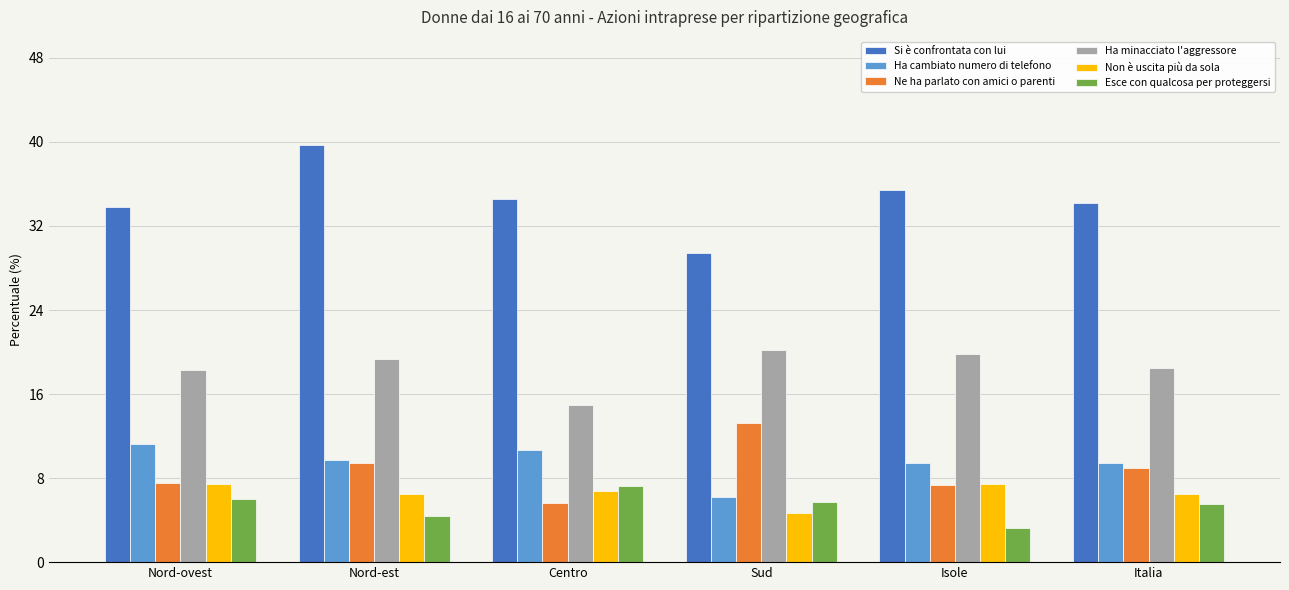

True or false: Esce con qualcosa per proteggersi has a value of 5.7 at Sud.

True